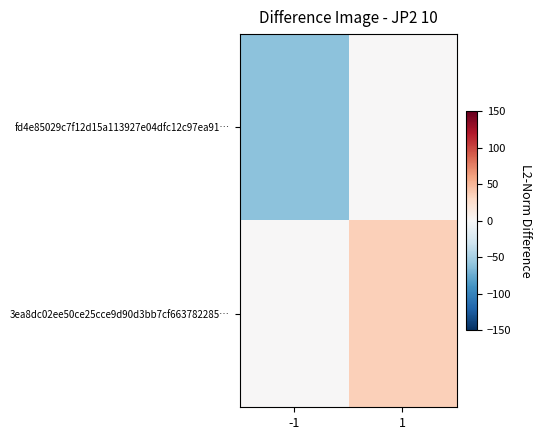

Which series has the widest spread of values?

fd4e85029c7f12d15a113927e04dfc12c97ea91…